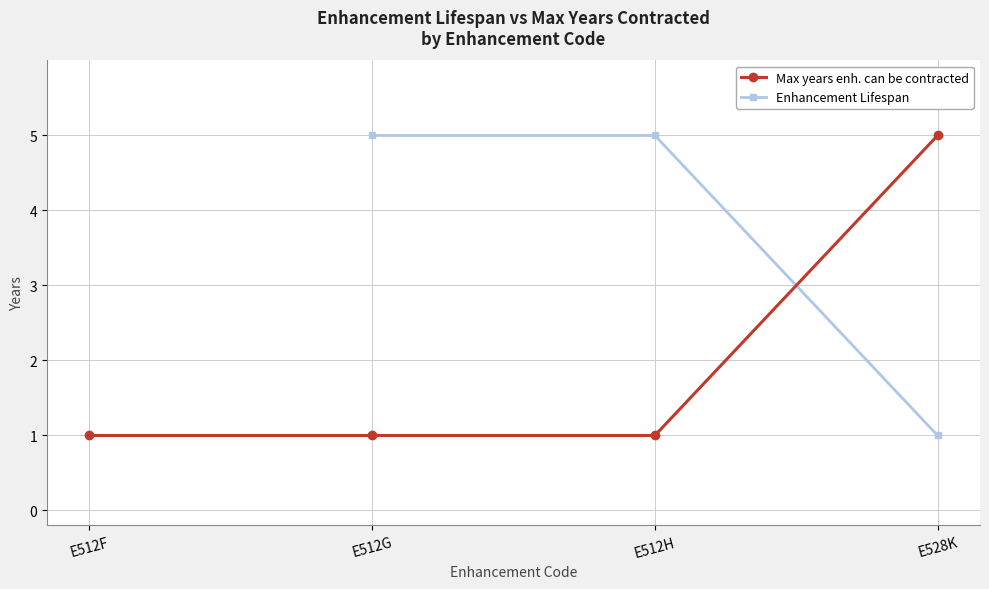

What is the ratio of the value at E512H to the value at E512F?

1.0